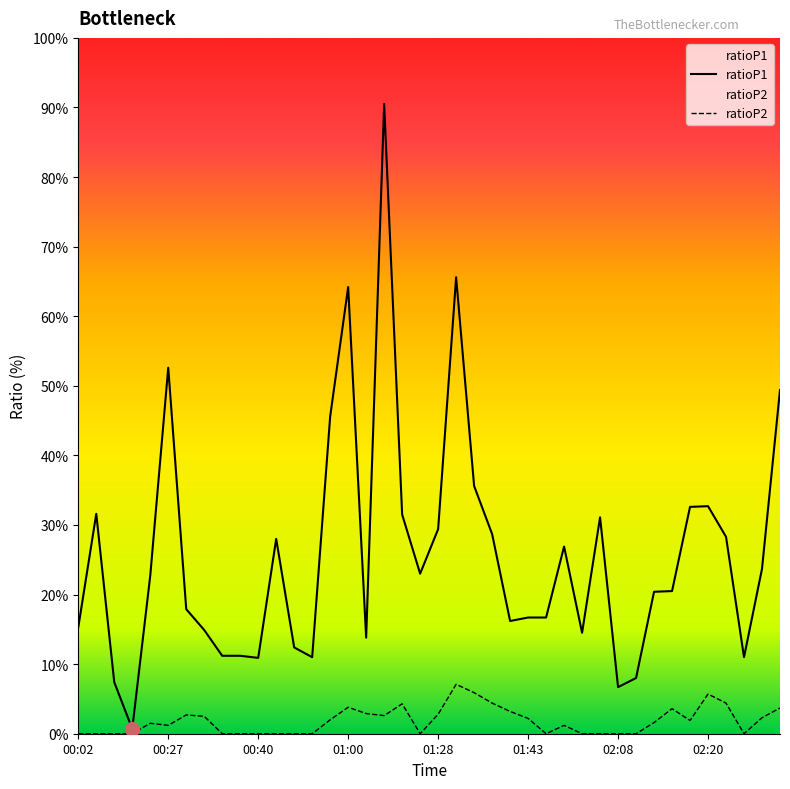

The value of ratioP2 at 02:15 is 0.4. True or false?

True